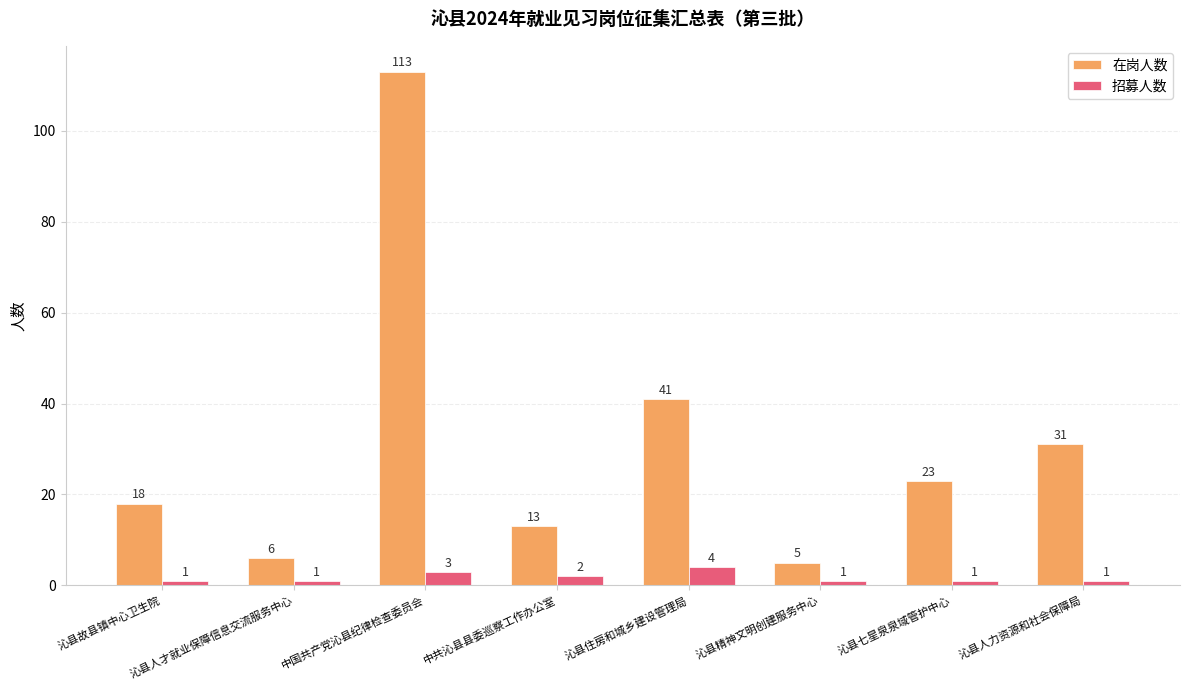

The 招募人数 series shows 1 at 沁县人才就业保障信息交流服务中心. True or false?

True